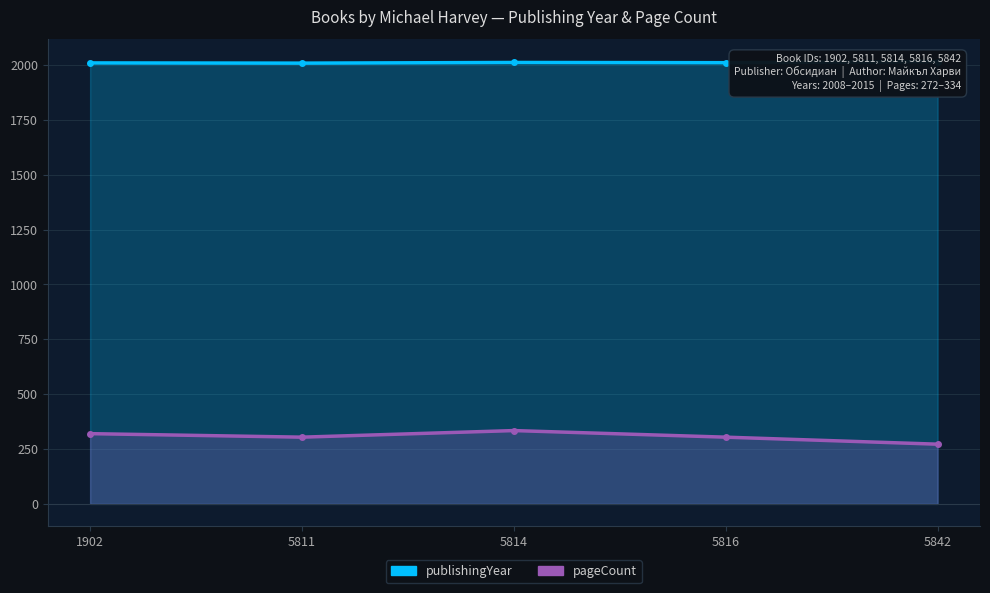

What is the maximum value for publishingYear?

2015